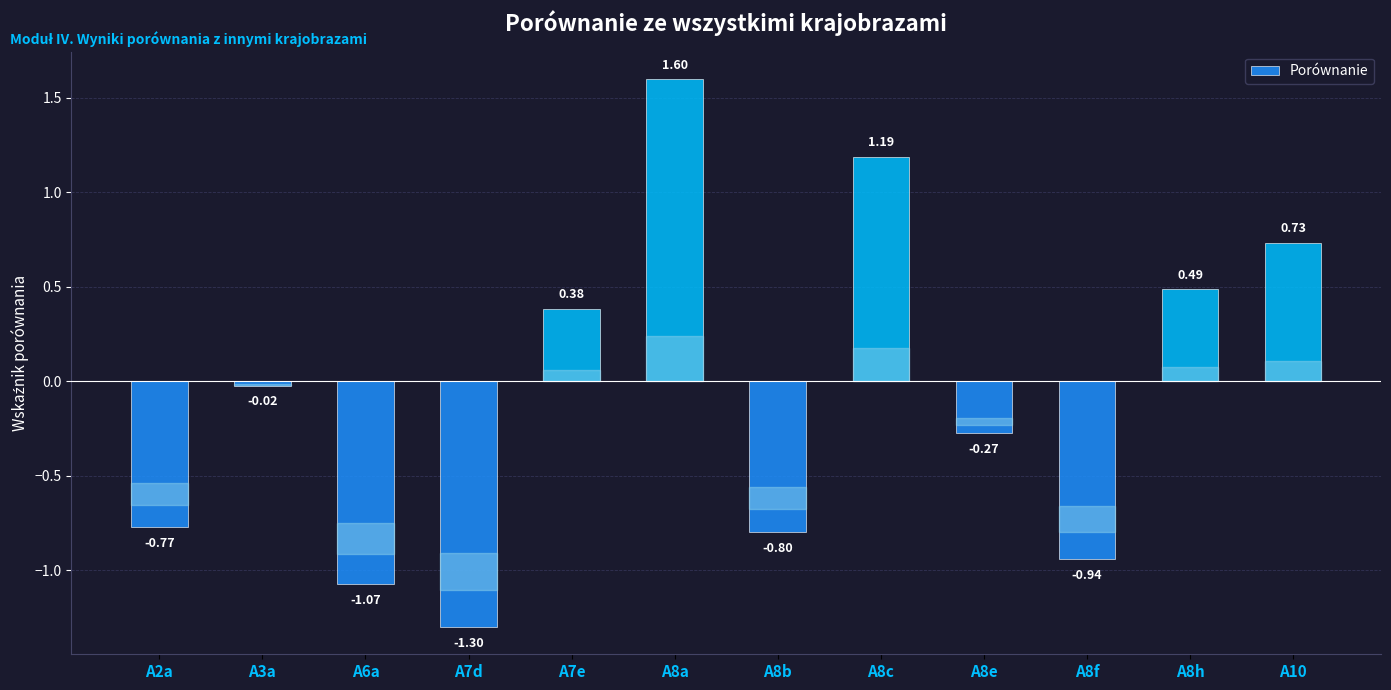

How many data points does each series have?

12